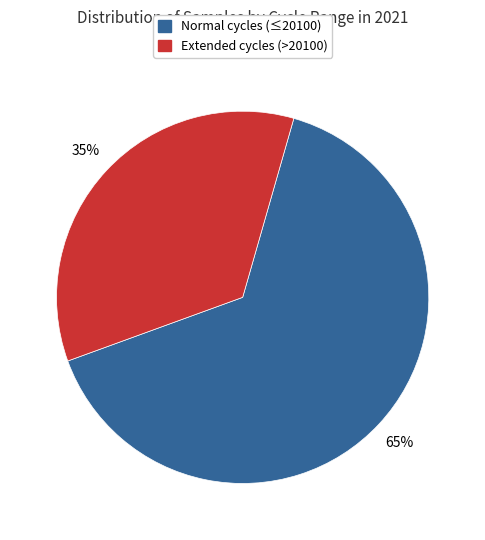

To the nearest percent, what is the difference between the largest and smallest slice percentages?

30%